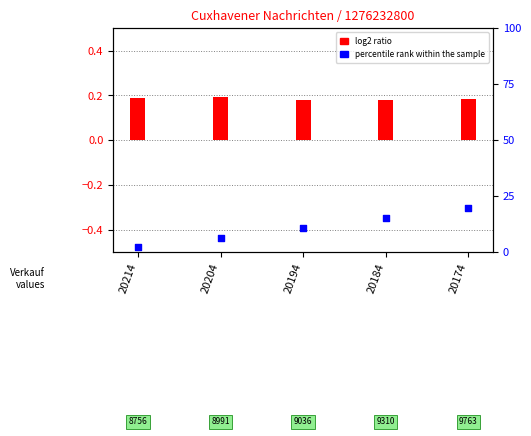

At which category is the sum across all series the highest?

20174